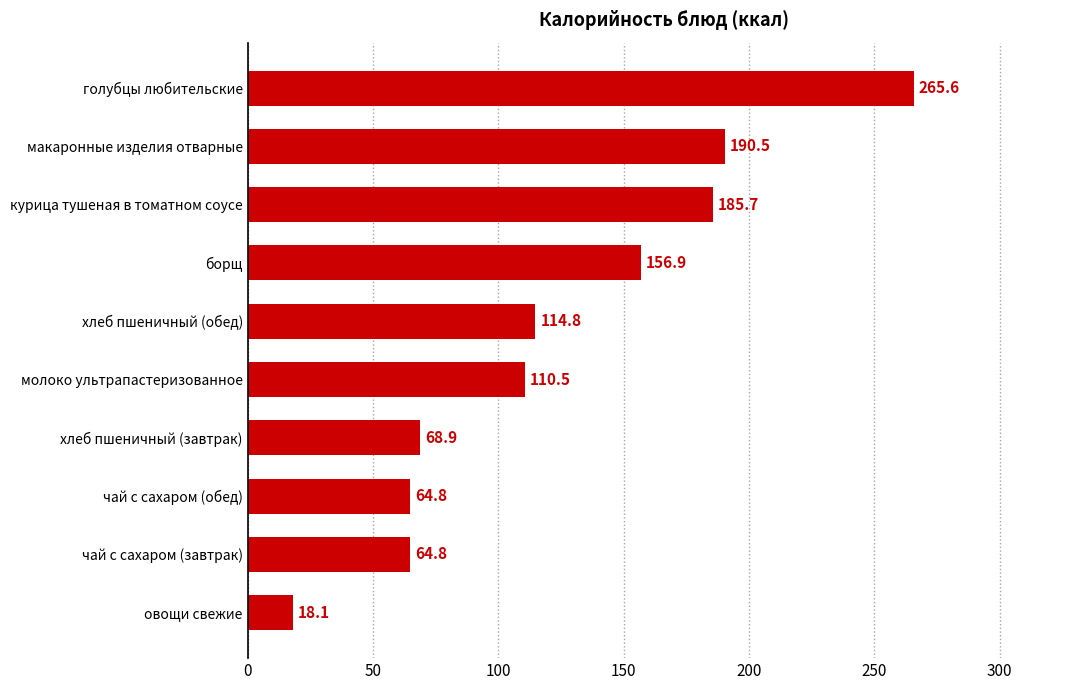

What is the ratio of the value at хлеб пшеничный (обед) to the value at курица тушеная в томатном соусе?

0.6